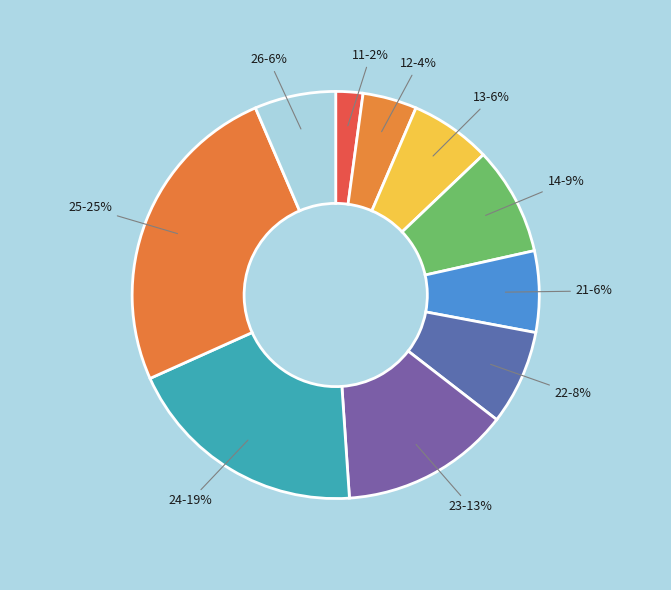

Count the number of slices in the pie.

10